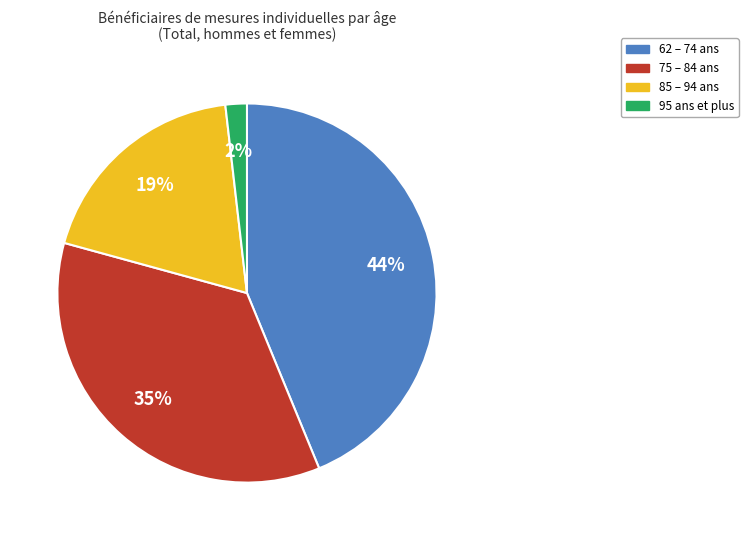

Does any single category account for the majority?

No